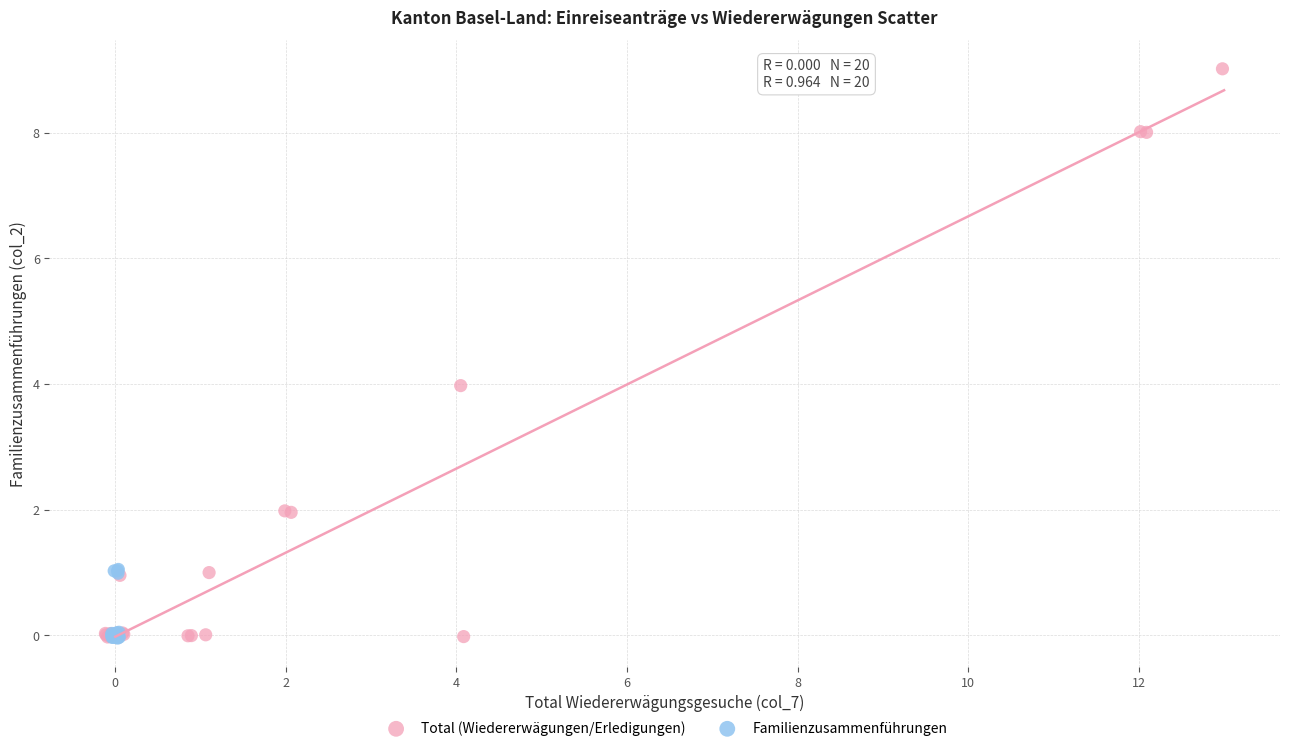

Which series contains the highest Y value?

Total (Wiedererwägungen/Erledigungen)